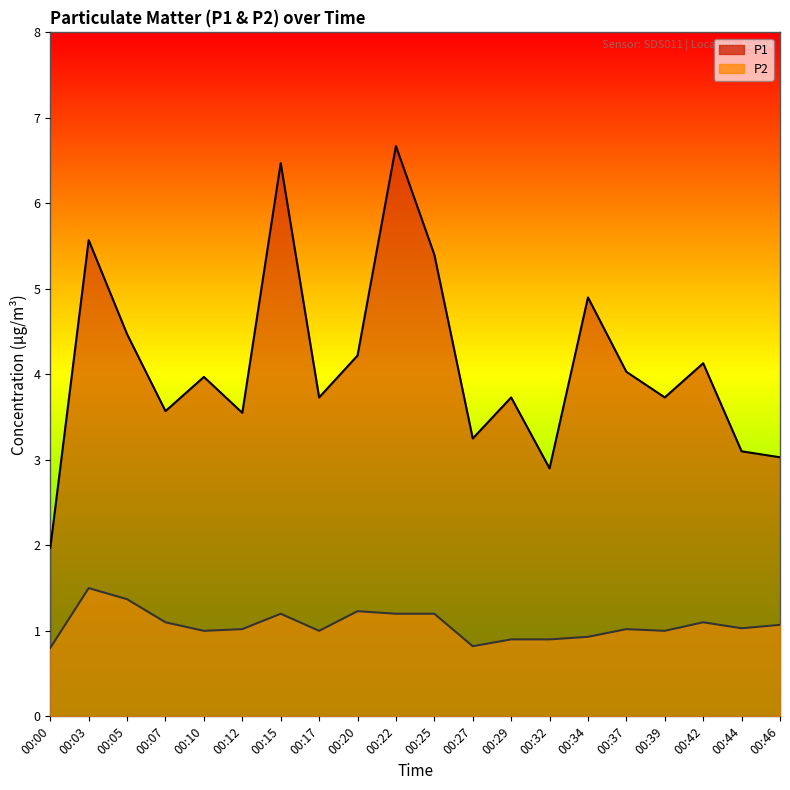

What is the spread (max minus min) of values at 00:29?

2.8